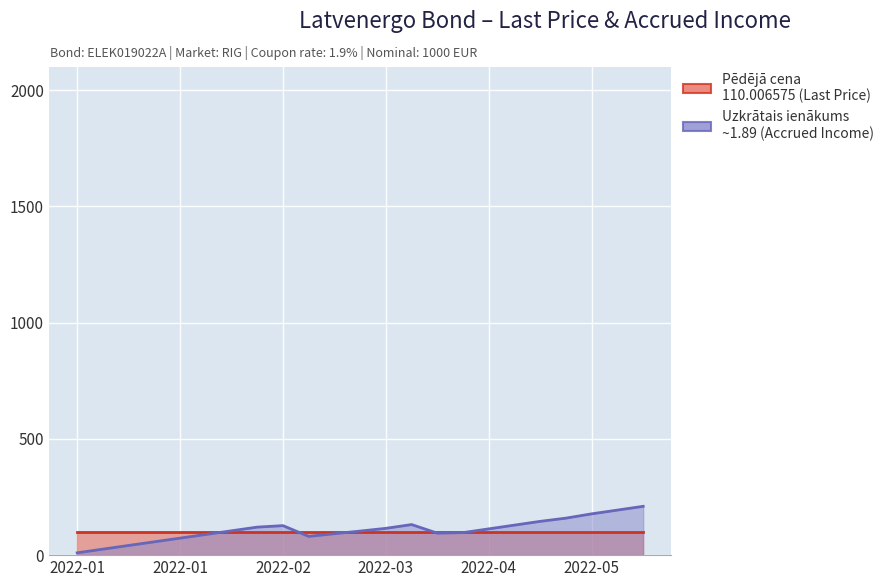

At which label is the value closest to 110?

2022-04